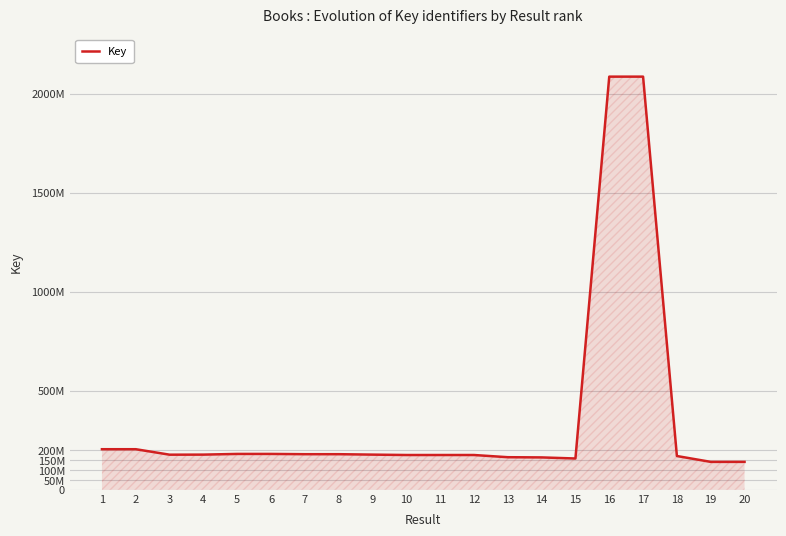

Does the chart have visible grid lines?

Yes